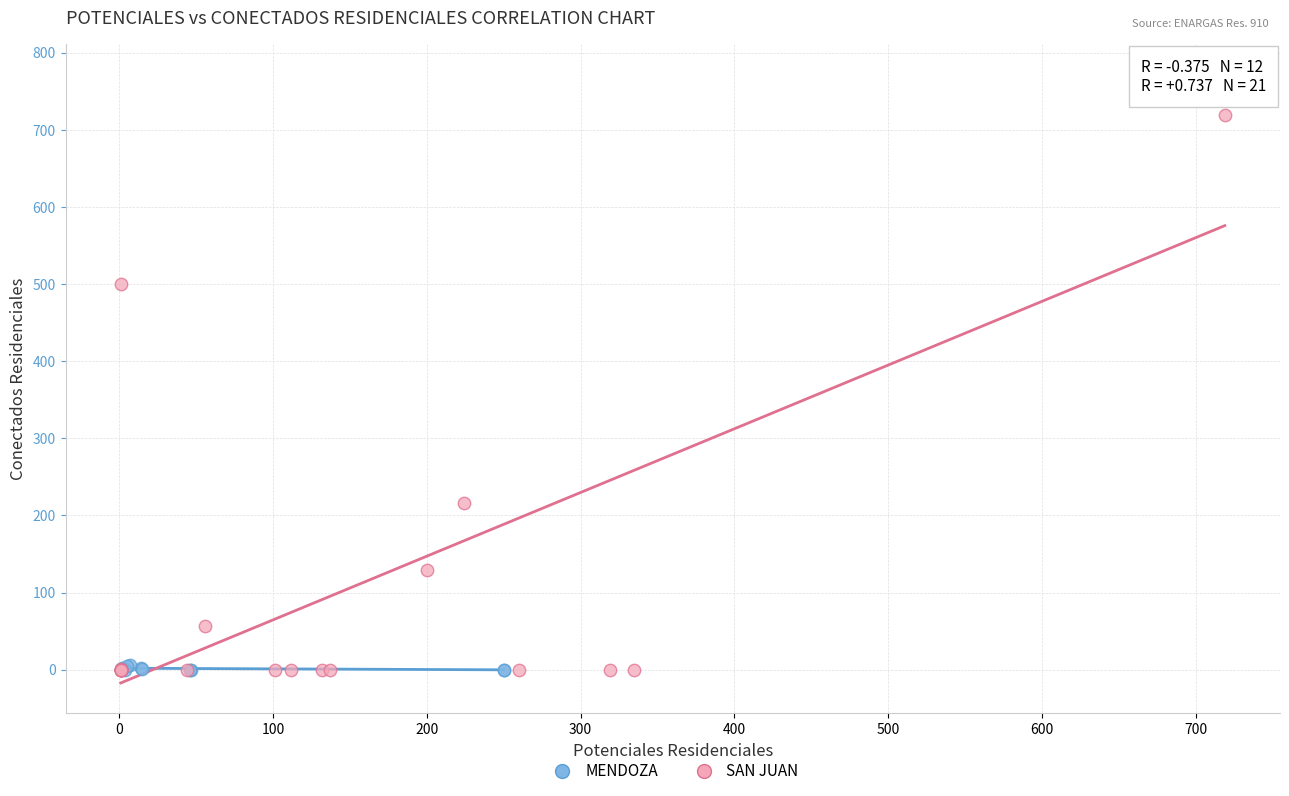

Which series reaches the maximum Y coordinate?

SAN JUAN